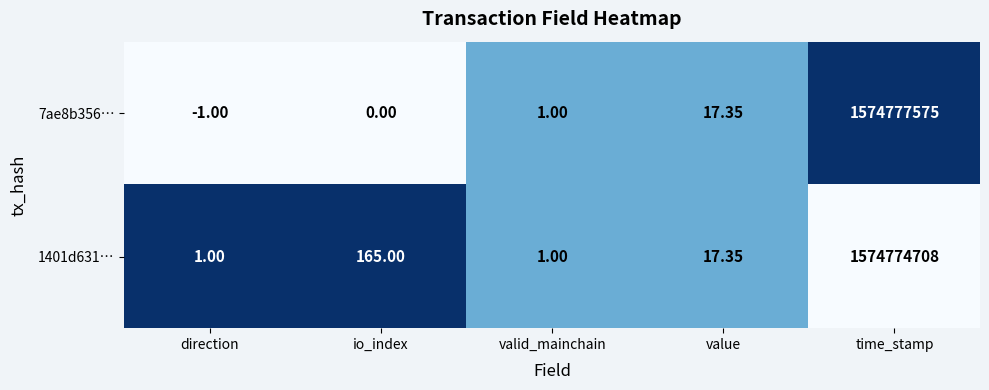

Rank the series by their average value, from highest to lowest.

7ae8b356…, 1401d631…